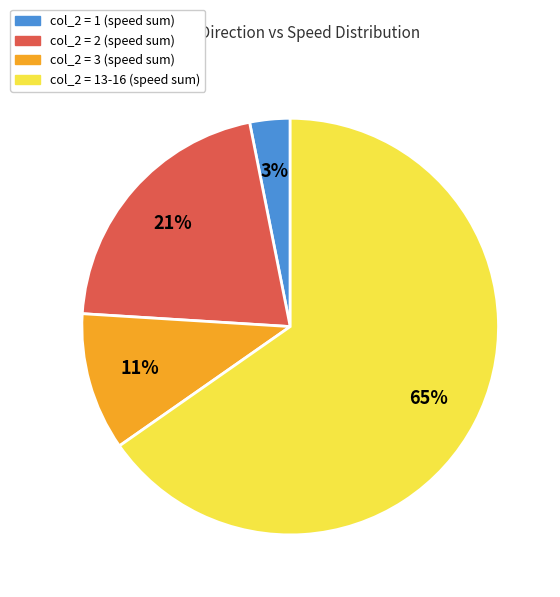

Is there a majority slice in this chart?

Yes